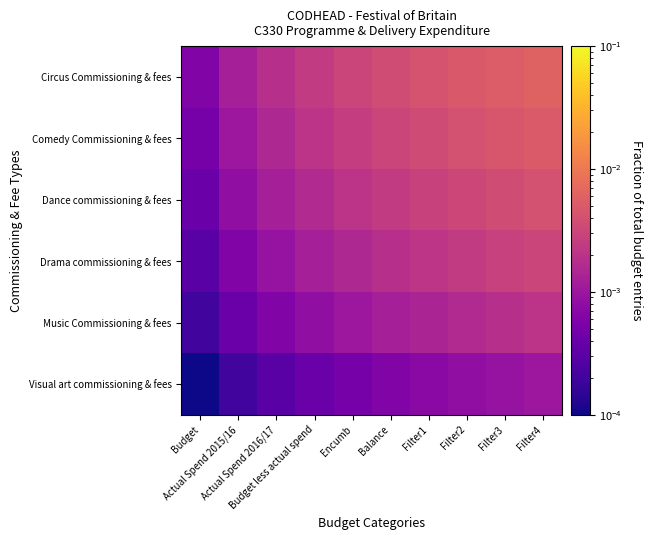

Which has a higher value, Filter1 or Balance?

Filter1